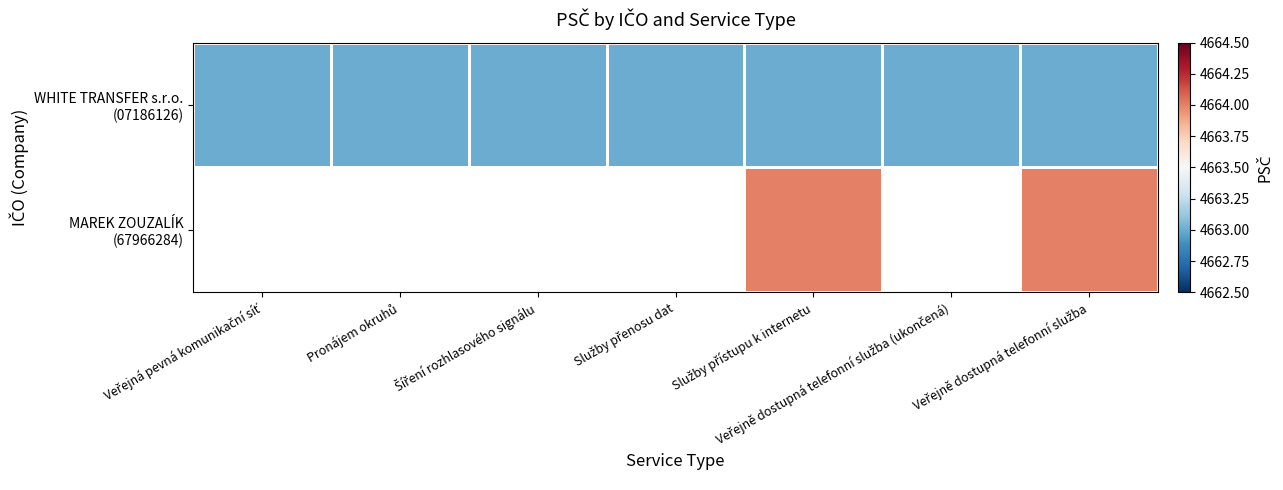

What is the maximum value shown in the chart?

4664.0